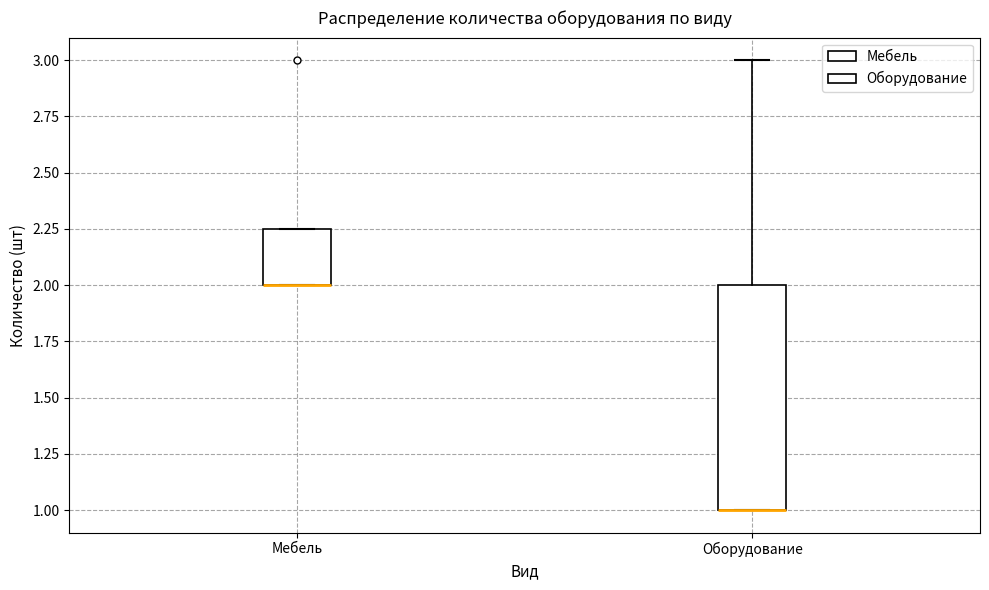

Reading left to right, read every box against the y-axis: the position of its median line, the range the box covers, and the ends of its whiskers. The values are not printed on the chart, so give them approximately, as read against the axis.

Мебель: median 2.00 (drawn on the box's lower edge), box 2.00 to 2.25, whiskers 2.00 to 2.25
Оборудование: median 1.00 (drawn on the box's lower edge), box 1.00 to 2.00, whiskers 1.00 to 3.00